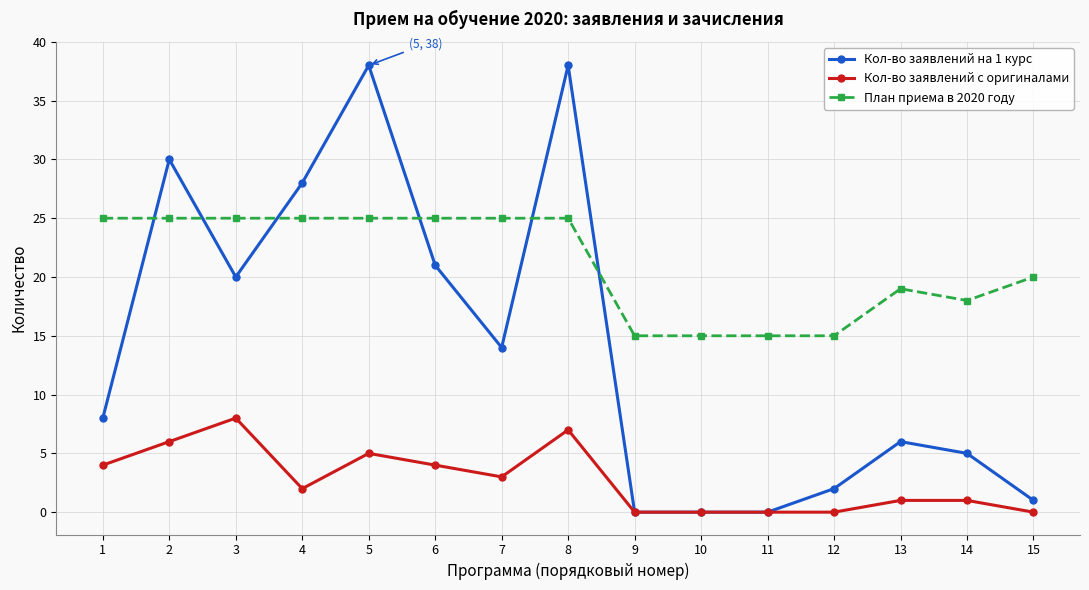

True or false: Кол-во заявлений с оригиналами has more than 1 interior local peaks.

True